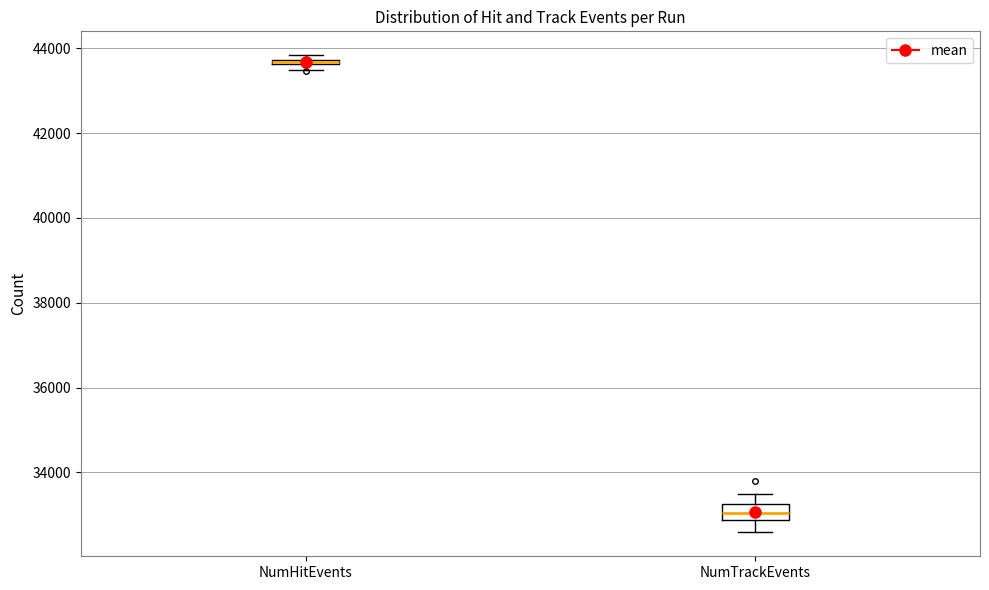

Where does the upper whisker of the box for NumTrackEvents end on the y-axis? The values are not printed on the chart, so give them approximately, as read against the axis.

33600